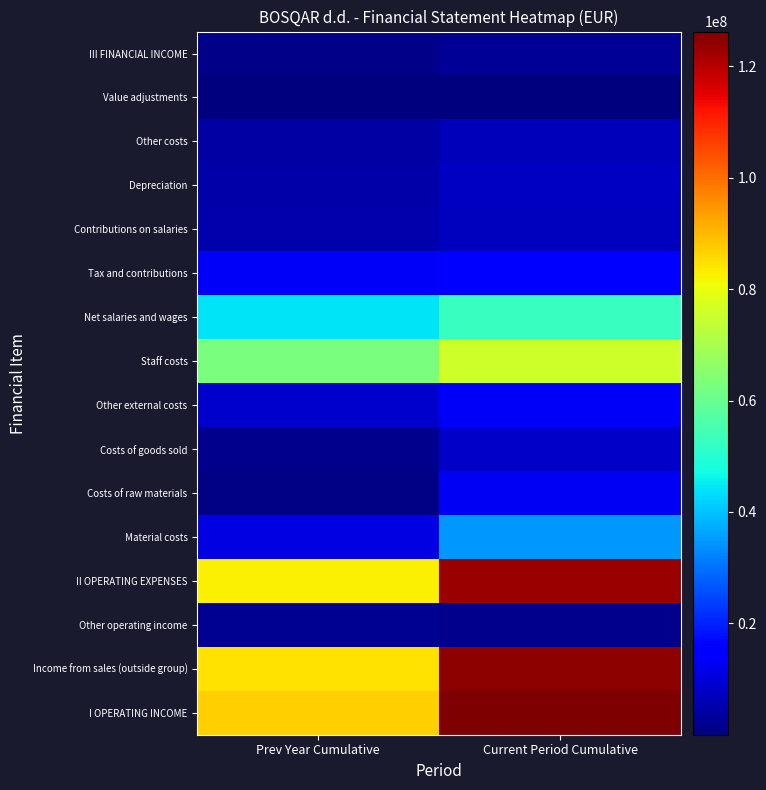

At how many categories does at least one series exceed 39229237?

2